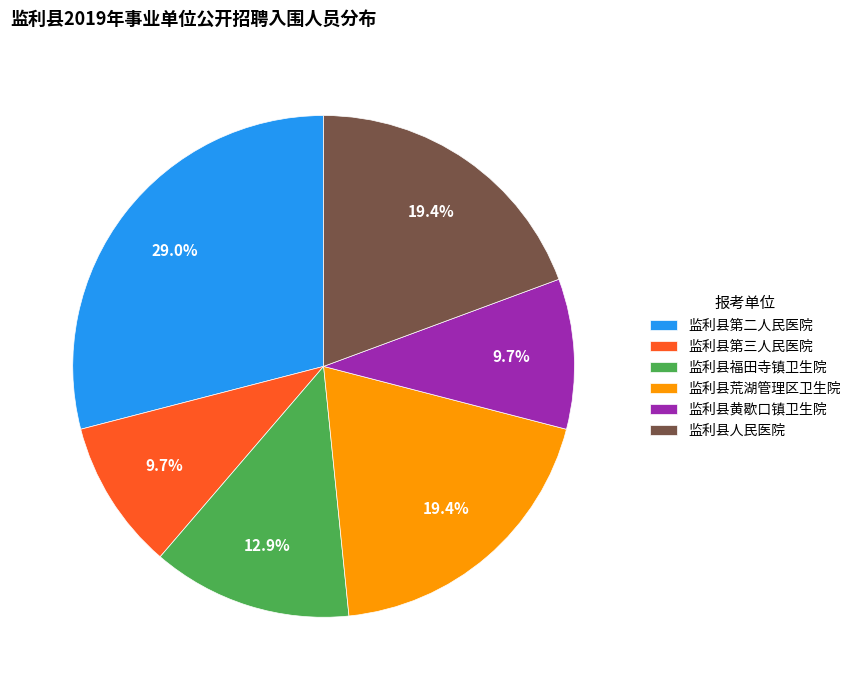

To the nearest percent, what is the combined percentage of 监利县福田寺镇卫生院 and 监利县荒湖管理区卫生院?

32%